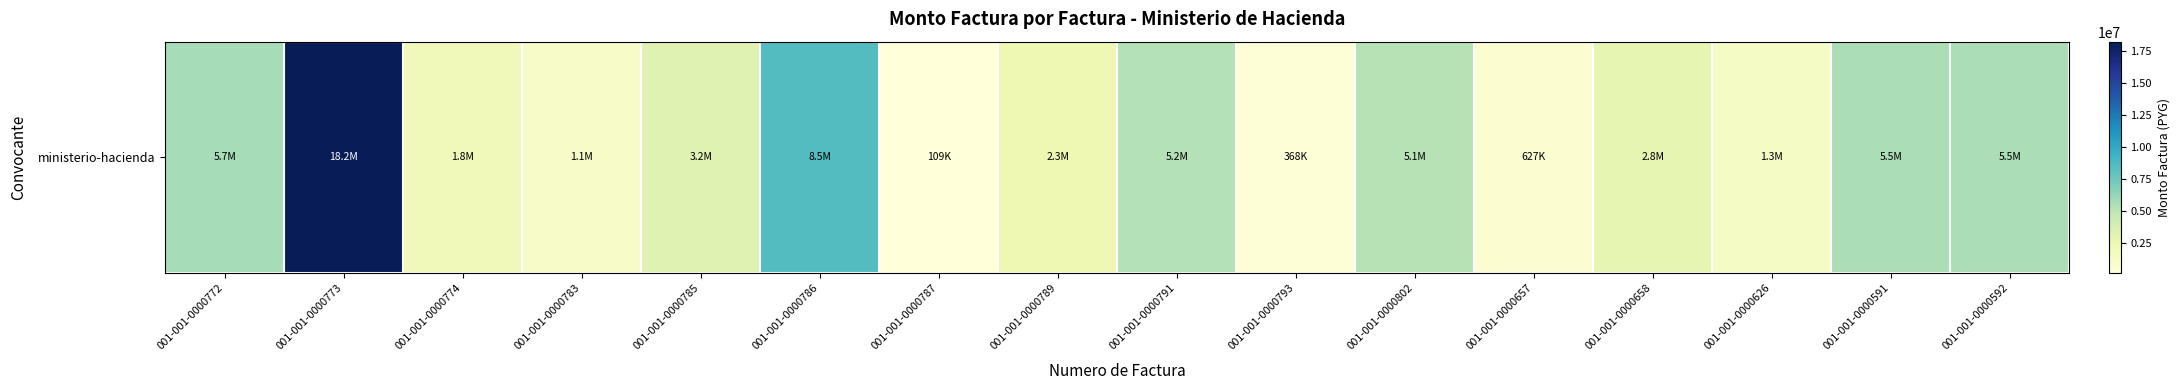

The value at 001-001-0000774 is 1844425. True or false?

True